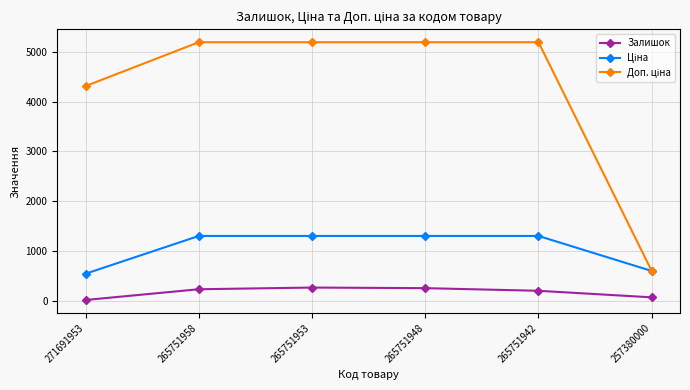

What is the difference between the highest and lowest values at 265751953?

4937.0